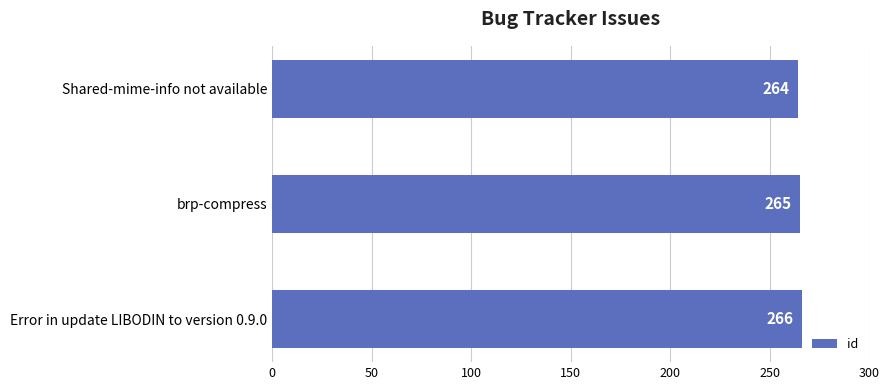

Rank the categories by value from lowest to highest.

Shared-mime-info not available, brp-compress, Error in update LIBODIN to version 0.9.0